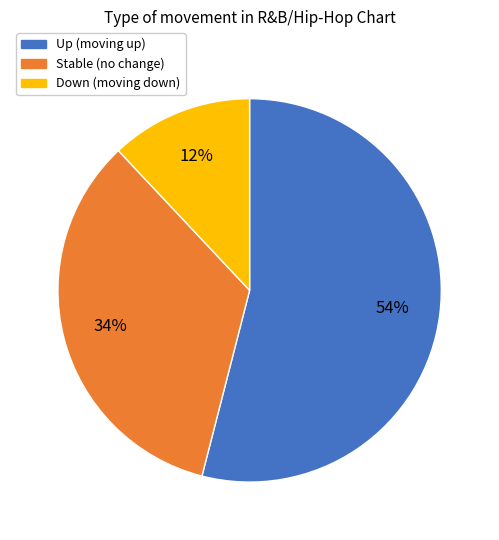

How many slices are in this pie chart?

3